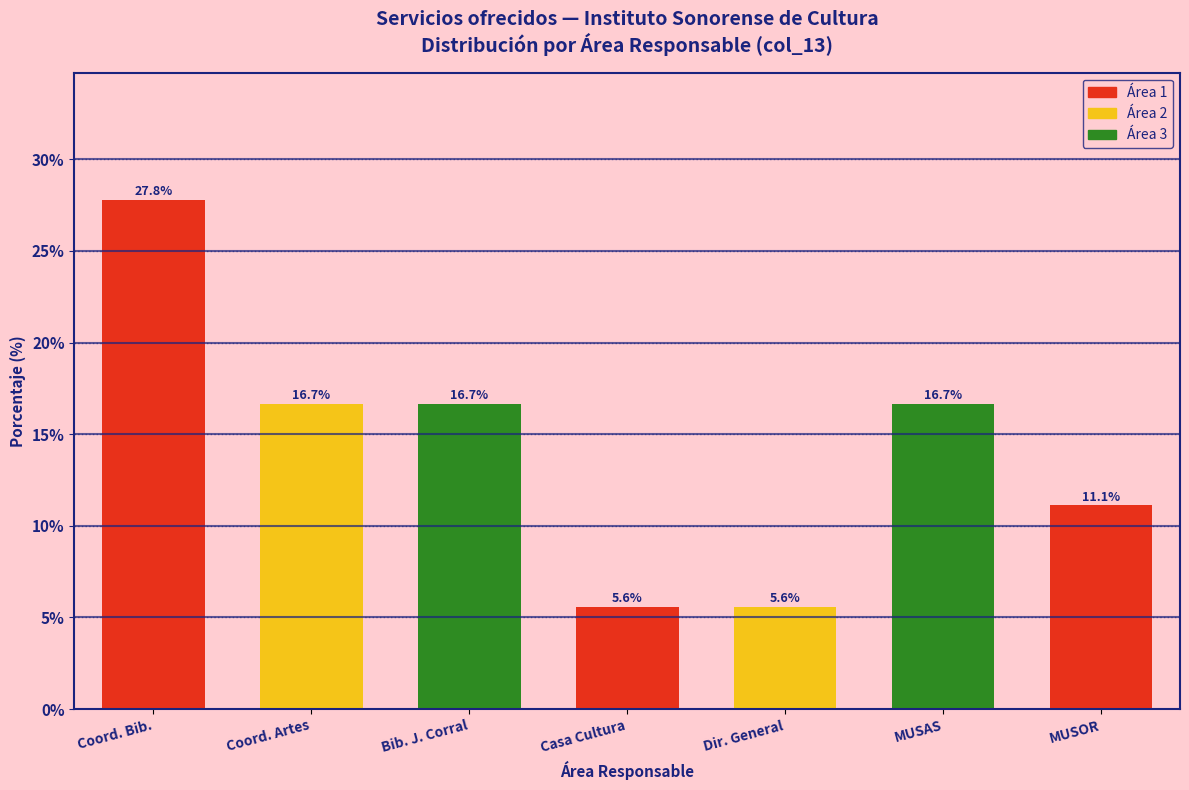

Reading right to left, transcribe all the data shown in this chart.

11.1	16.7	5.6	5.6	16.7	16.7	27.8